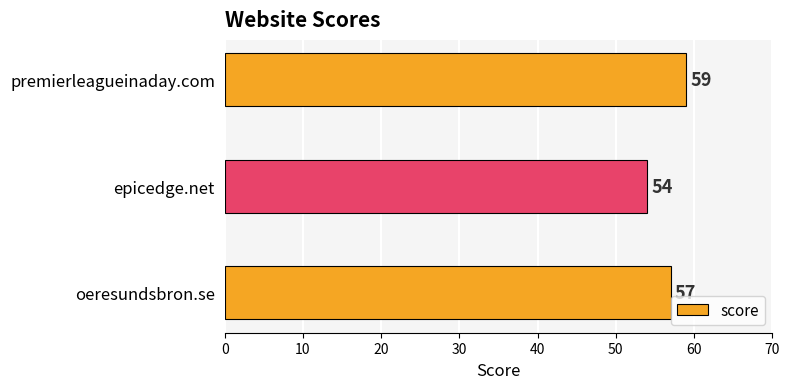

What is the change in value from oeresundsbron.se to premierleagueinaday.com?

+2